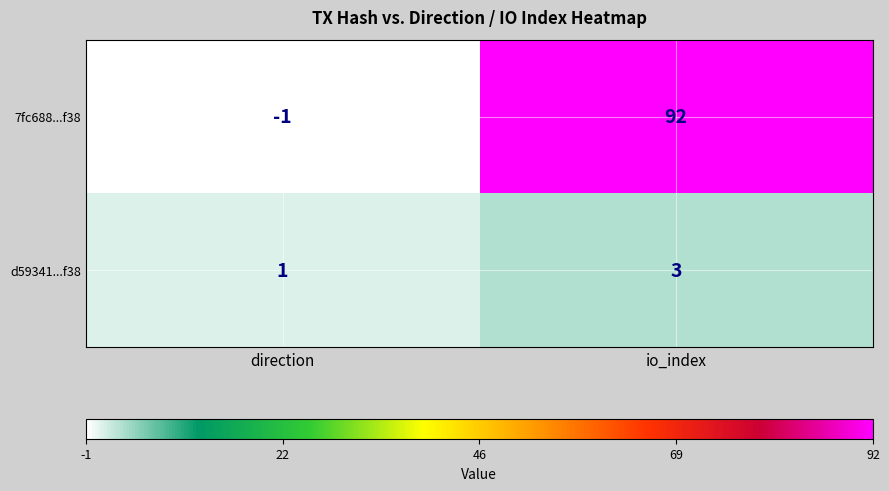

Which label corresponds to the smallest value in the chart?

direction